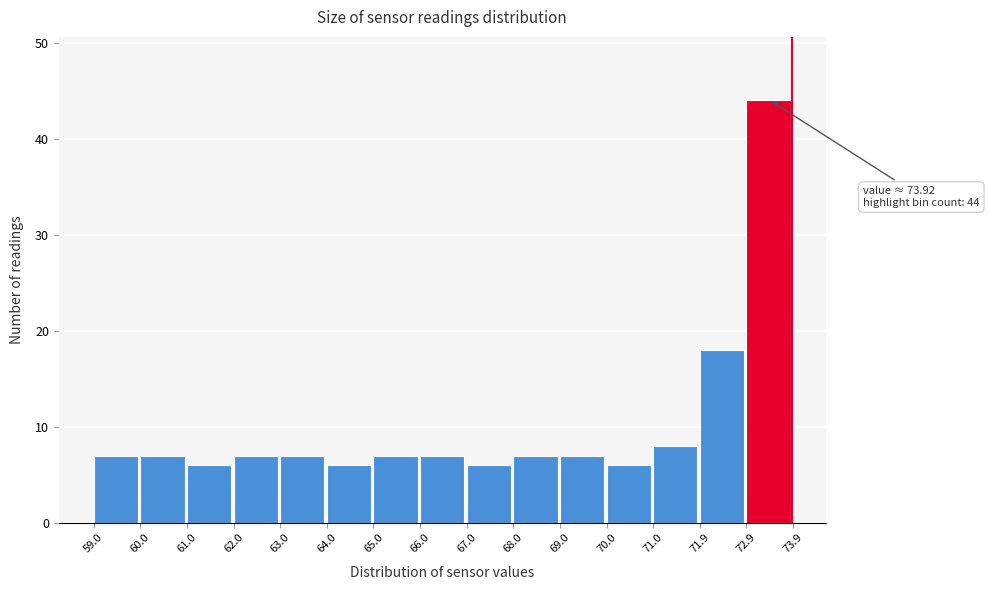

Over which range of the x-axis is the bar tallest?

72.9 to 73.9